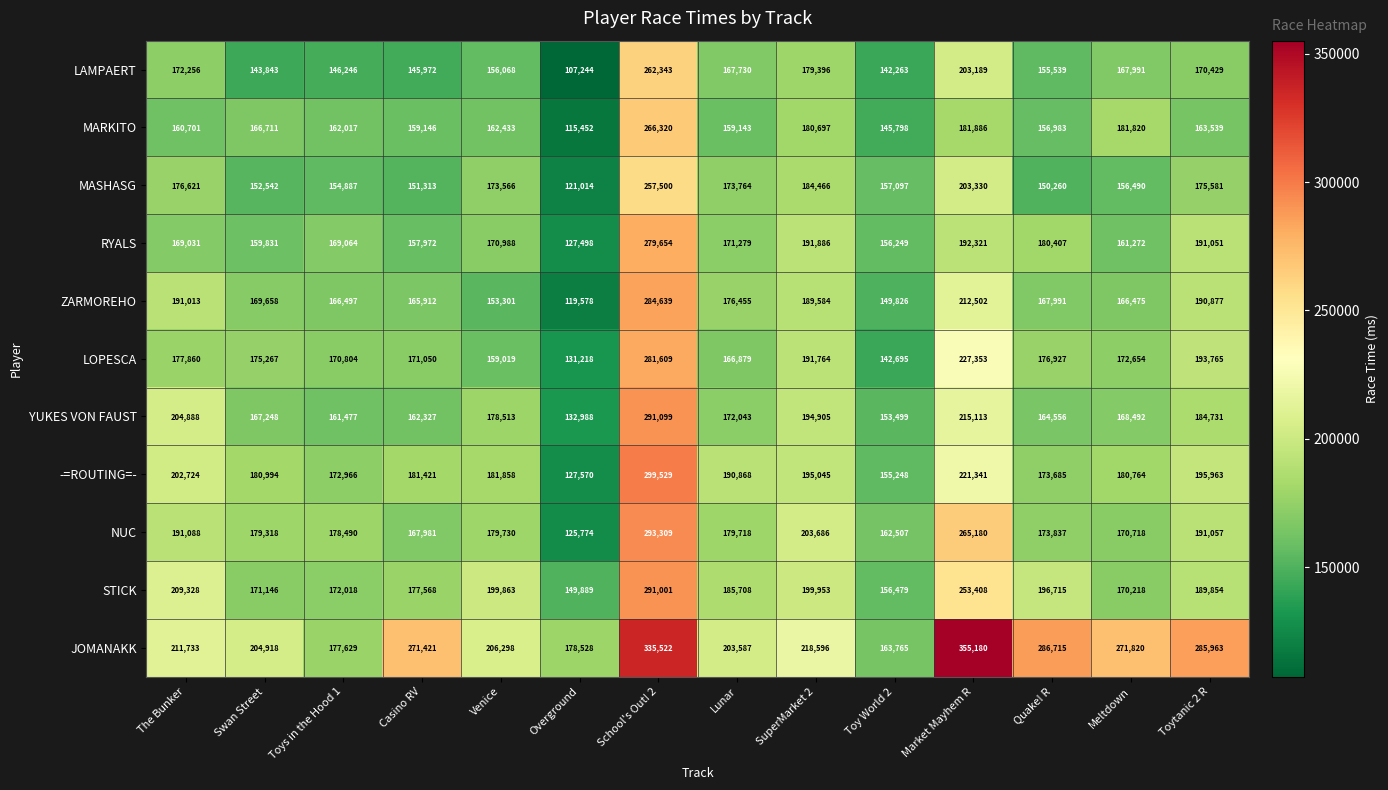

What value does the -=ROUTING=- series have at SuperMarket 2, to the nearest 50?

195050